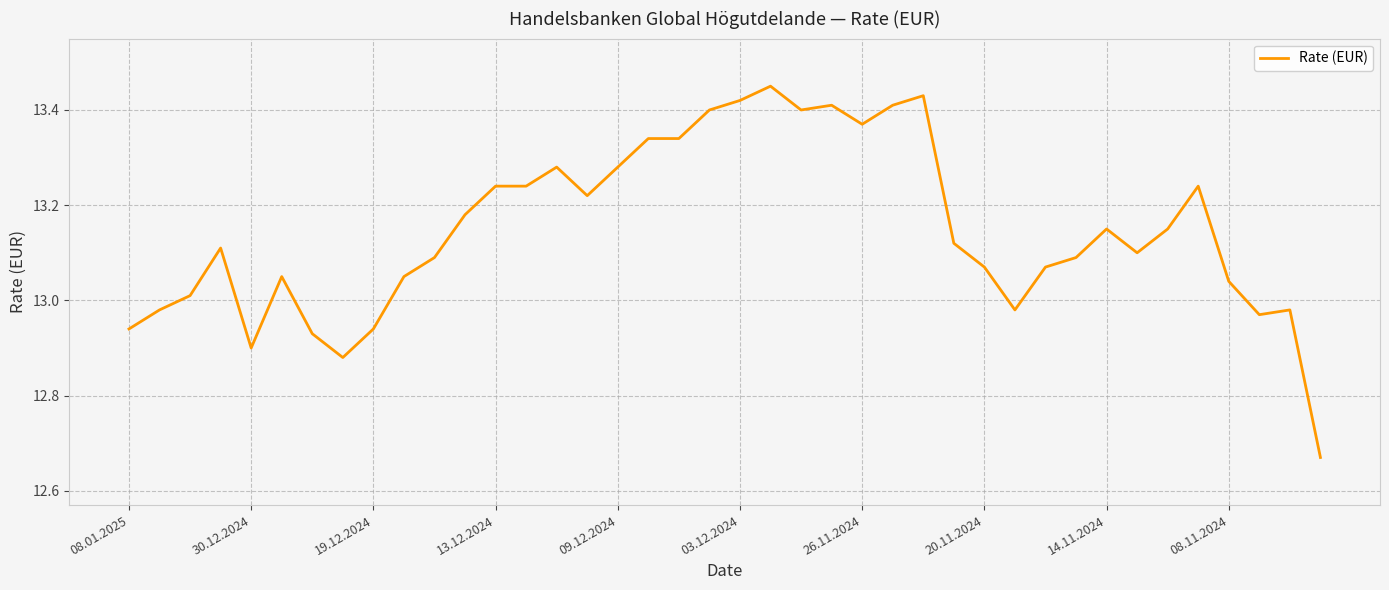

What is the difference between the maximum and minimum values?

0.8